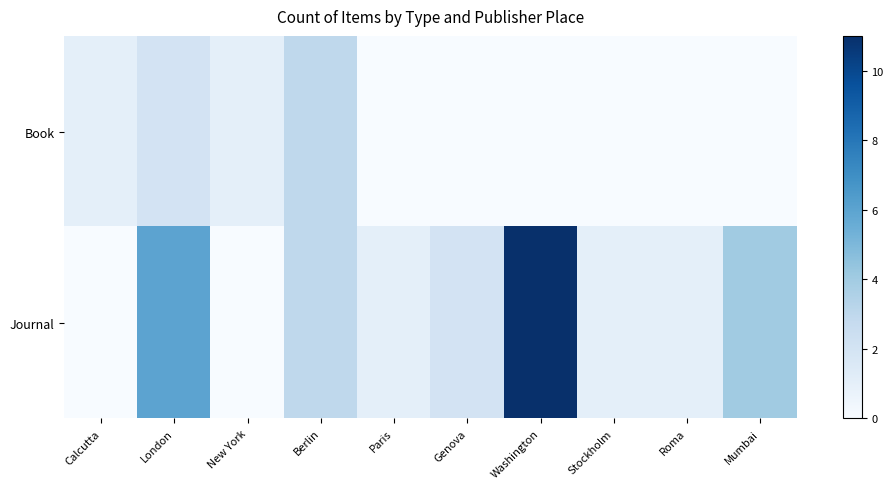

What is the total value across all series at Calcutta?

1